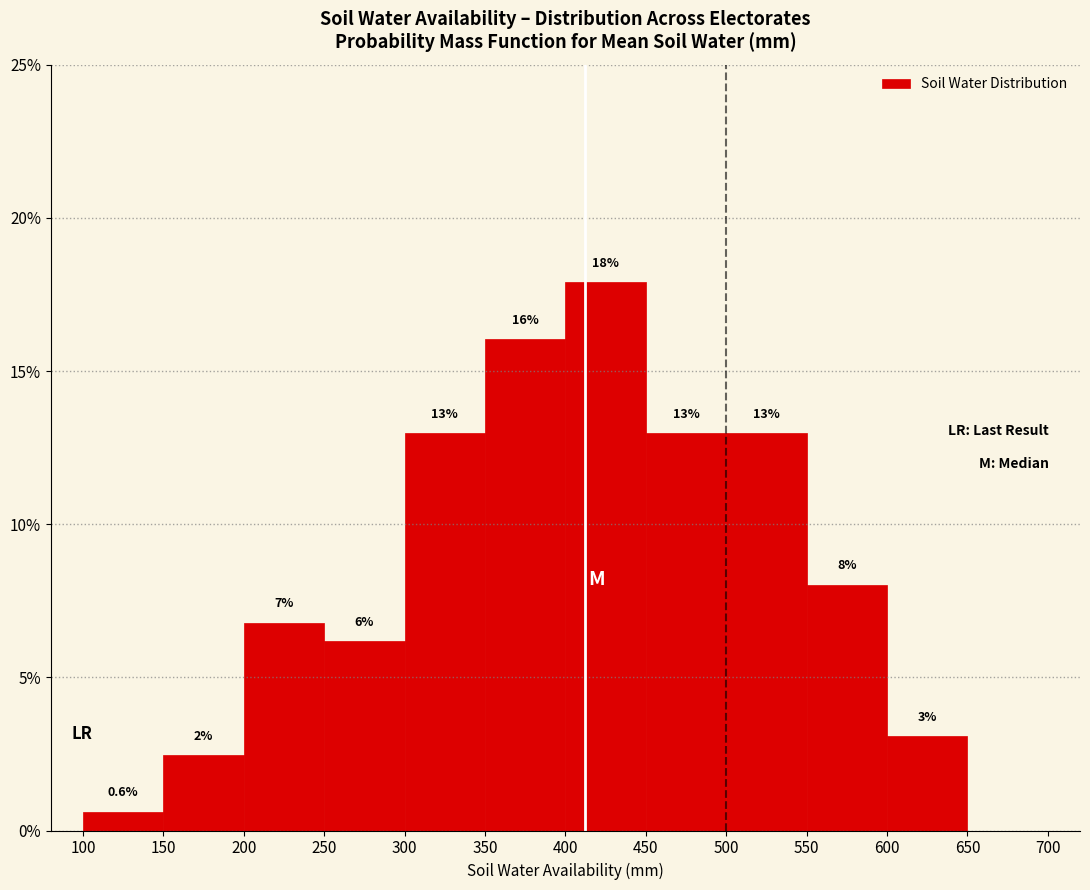

Over which range of the x-axis is the bar tallest?

400 to 450